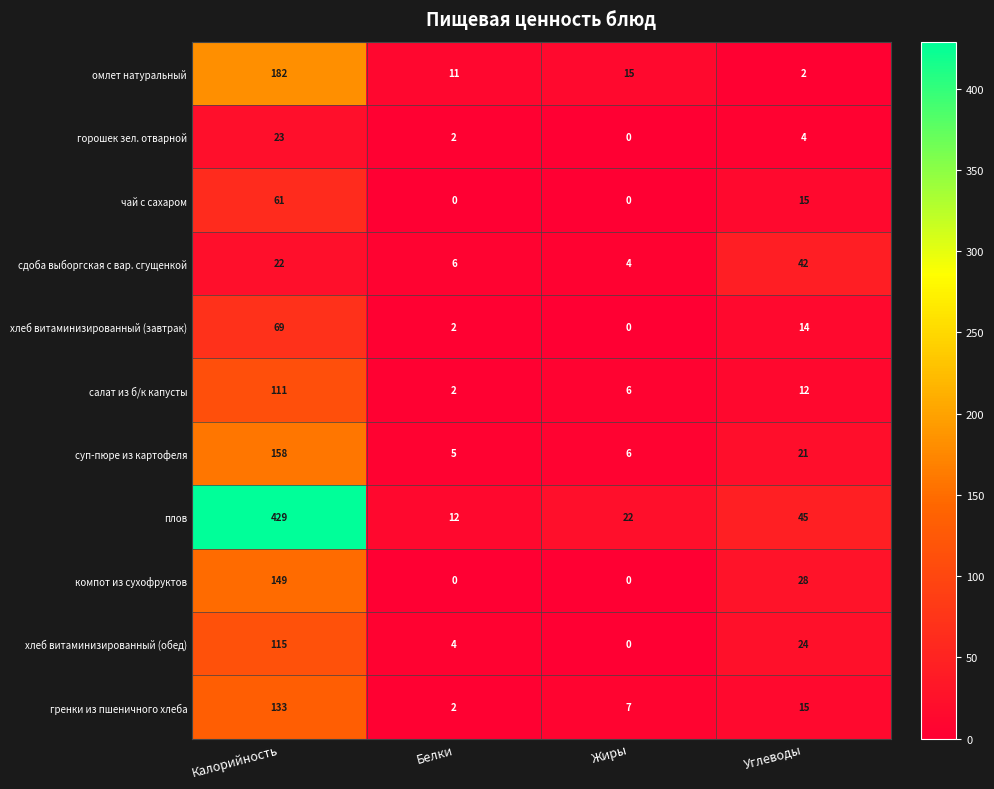

Count the number of data series in this chart.

11